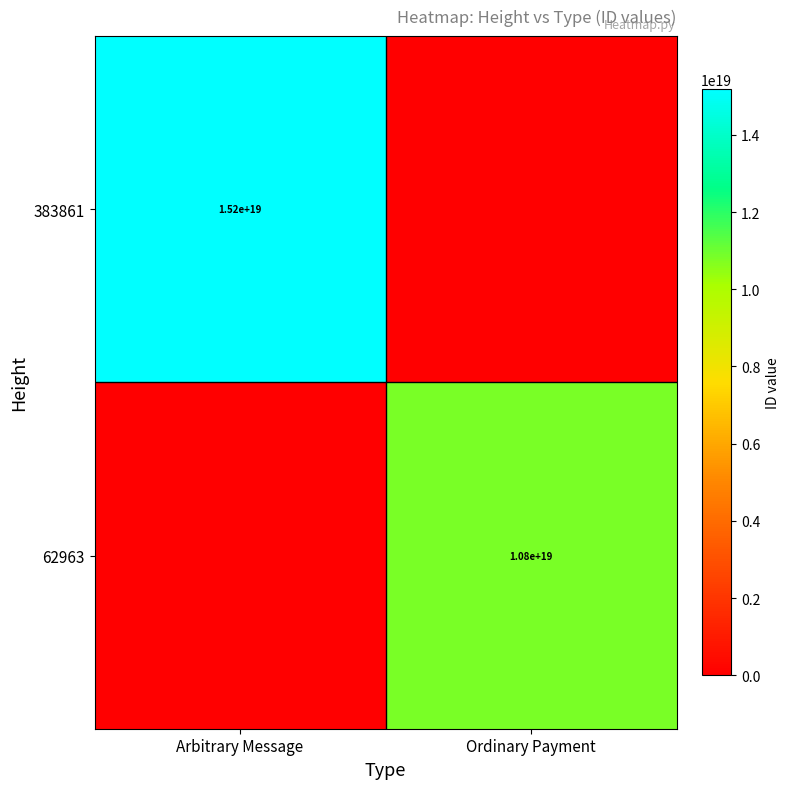

At how many categories does at least one series exceed 3836581583854602752?

2